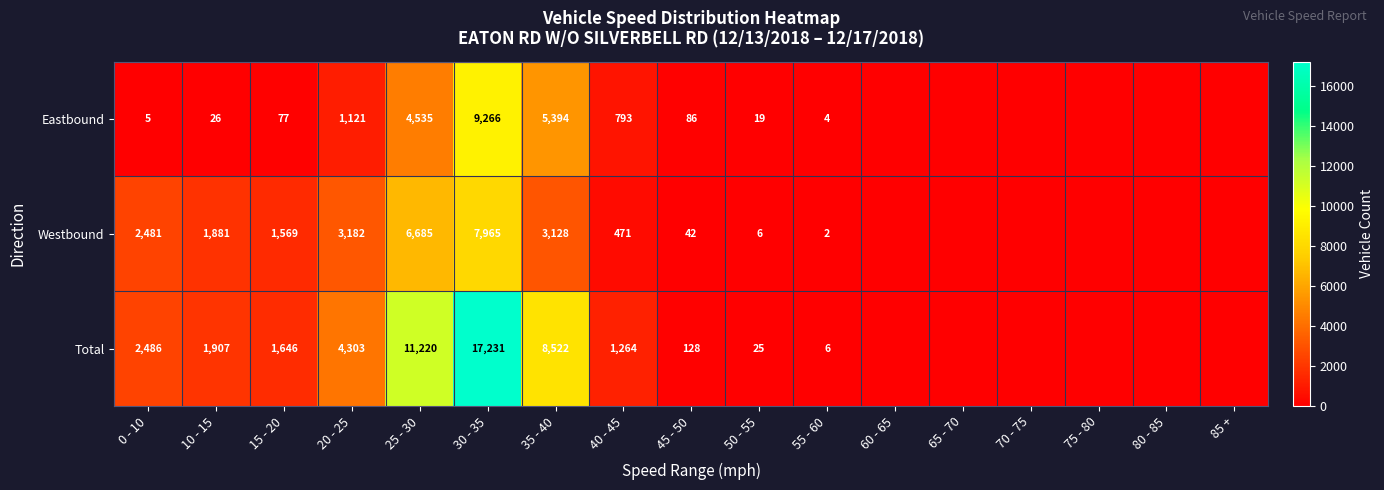

Is it true that Total equals 1646 at 15 - 20?

True